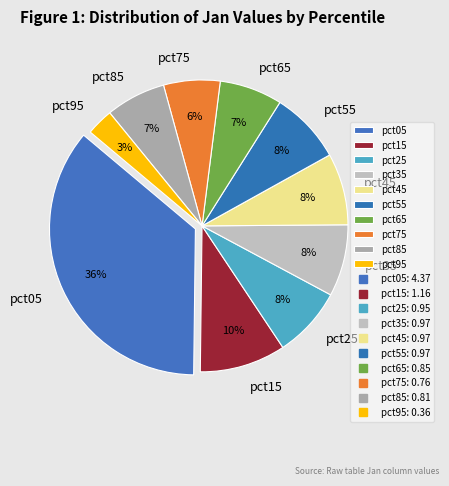

The pct35 slice represents 8% of the pie. True or false?

True